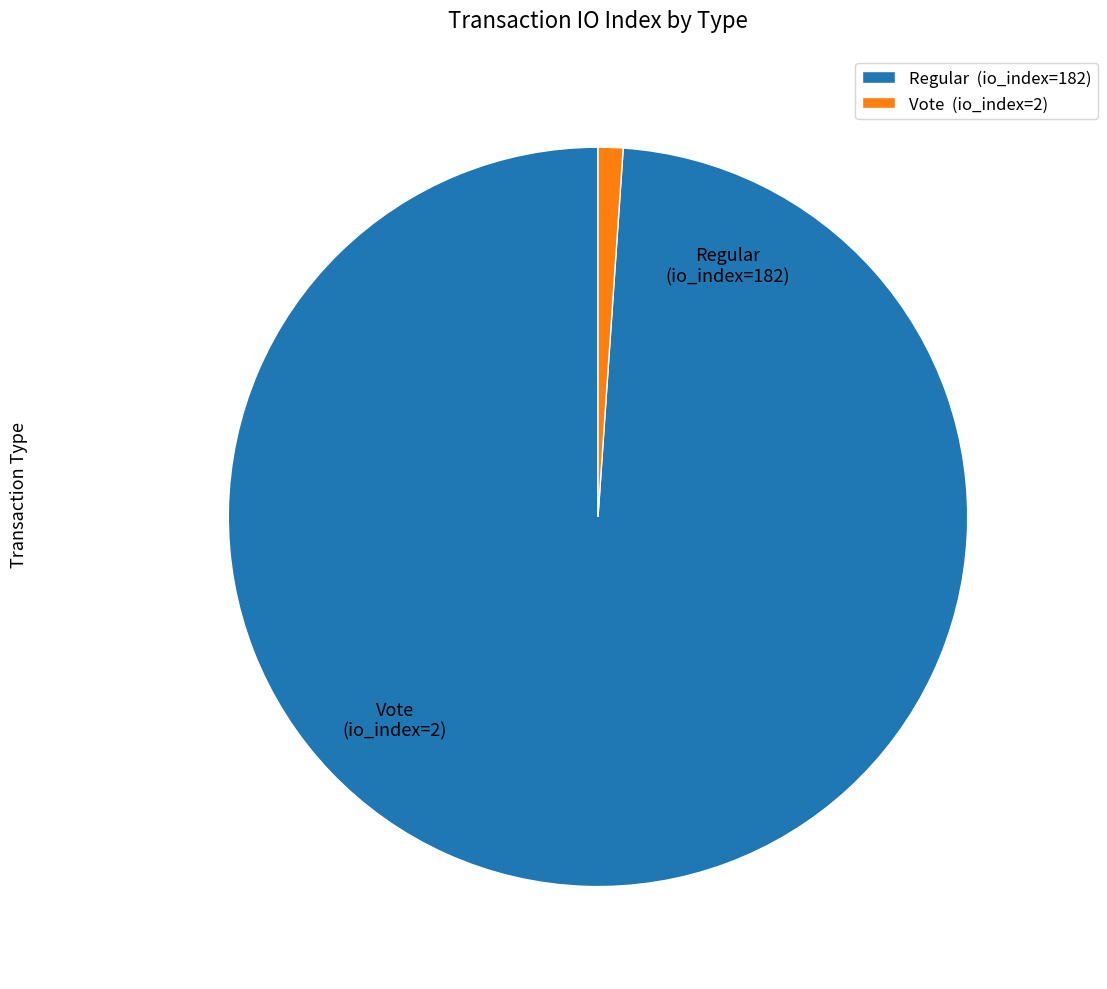

What is the ratio of the value at Regular to the value at Vote?

91.0